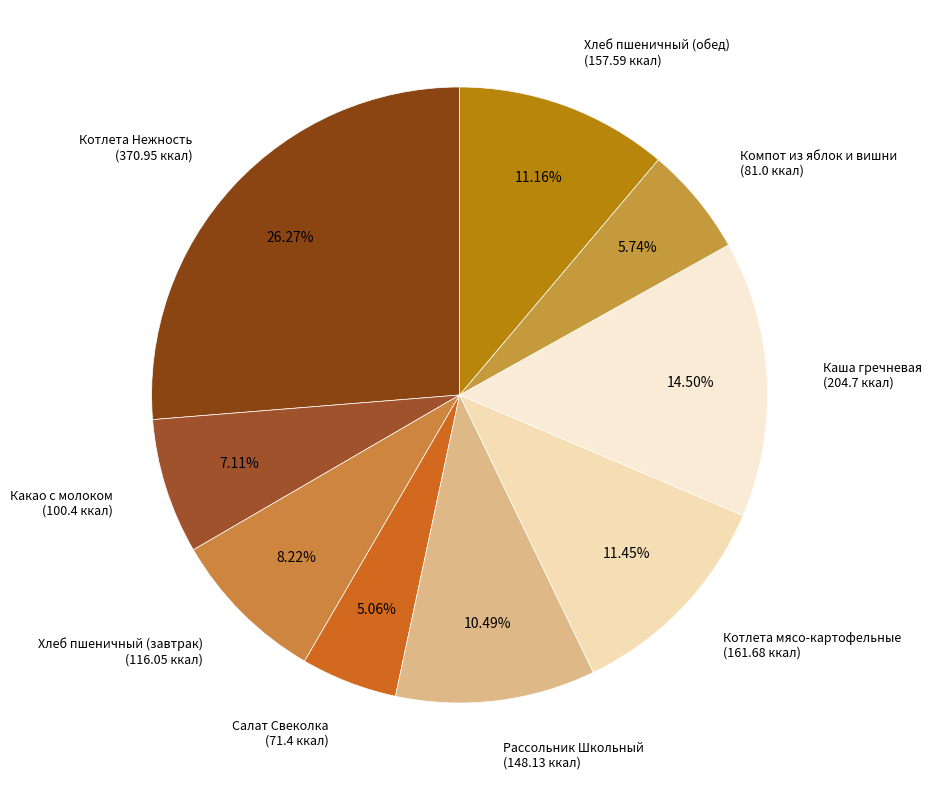

To the nearest percent, what is the difference between the Котлета мясо-картофельные and Каша гречневая slice percentages?

3%